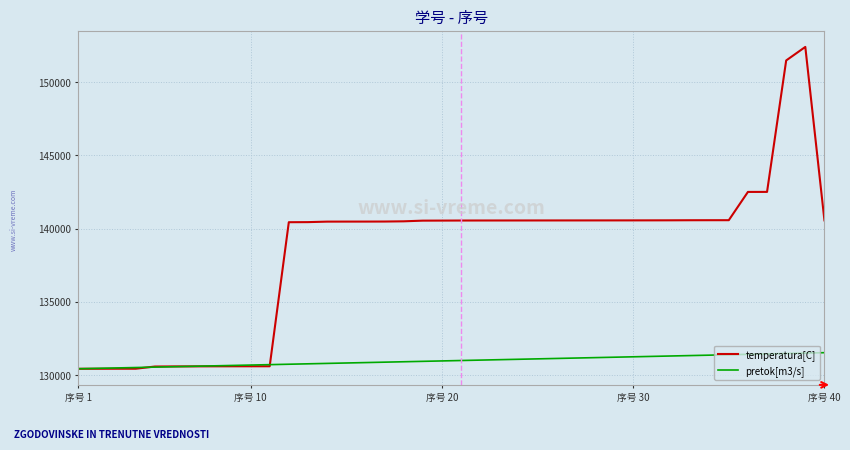

What is the highest value of the temperatura[C] series?

152395.0